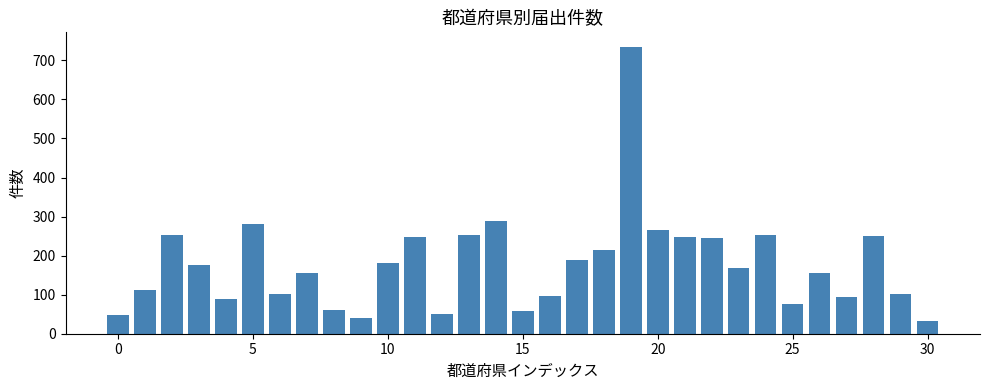

What is the difference between the maximum and second lowest values?

694